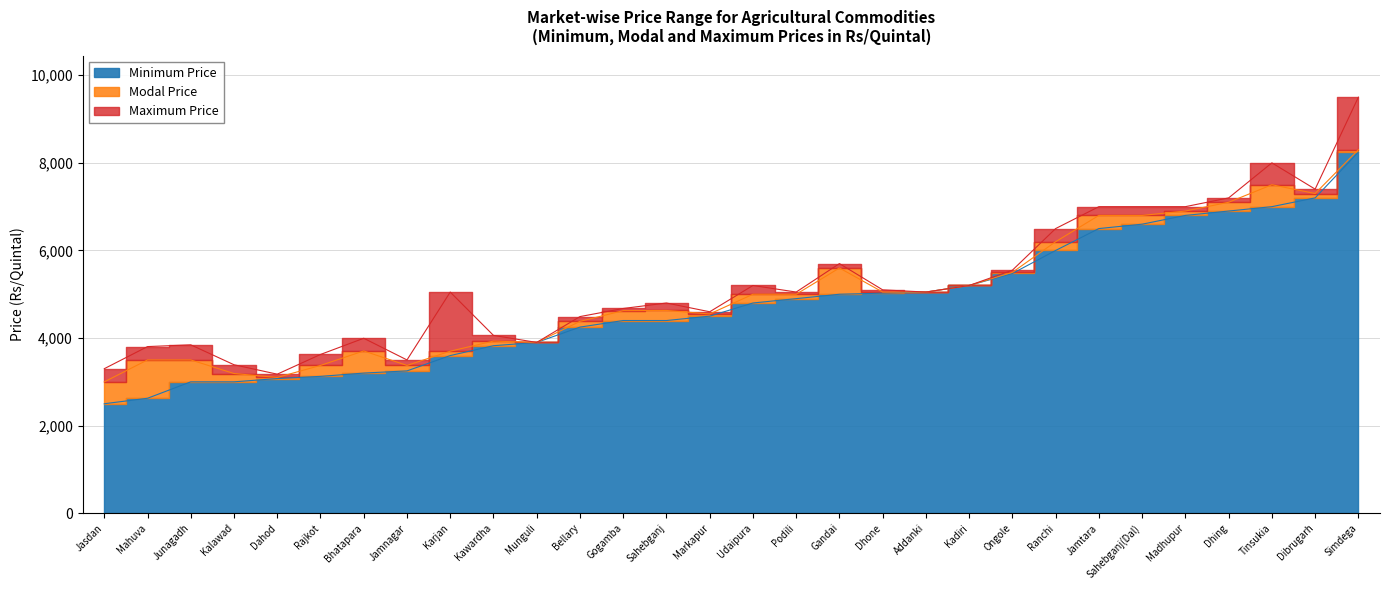

True or false: Maximum Price and Minimum Price intersect in this chart.

False